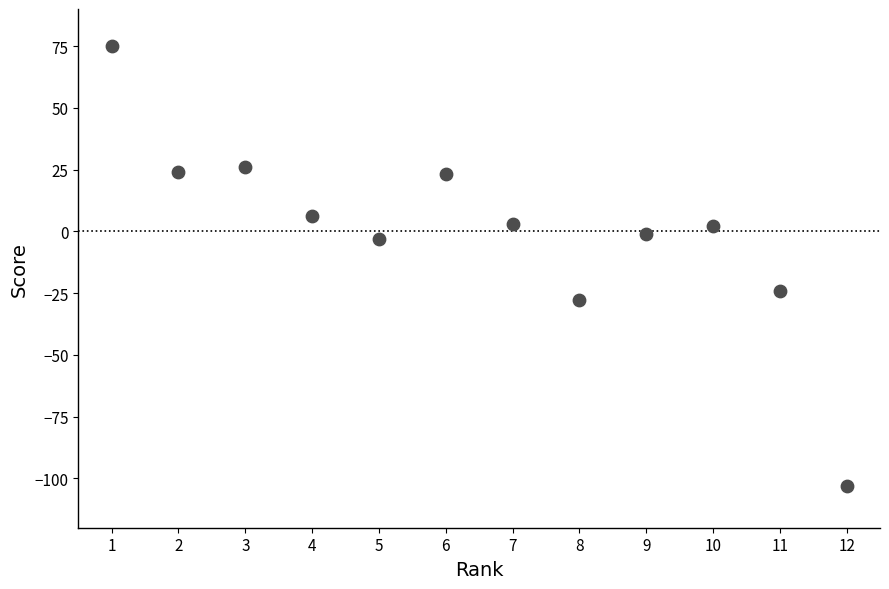

What is the range of Y values (max minus min)?

178